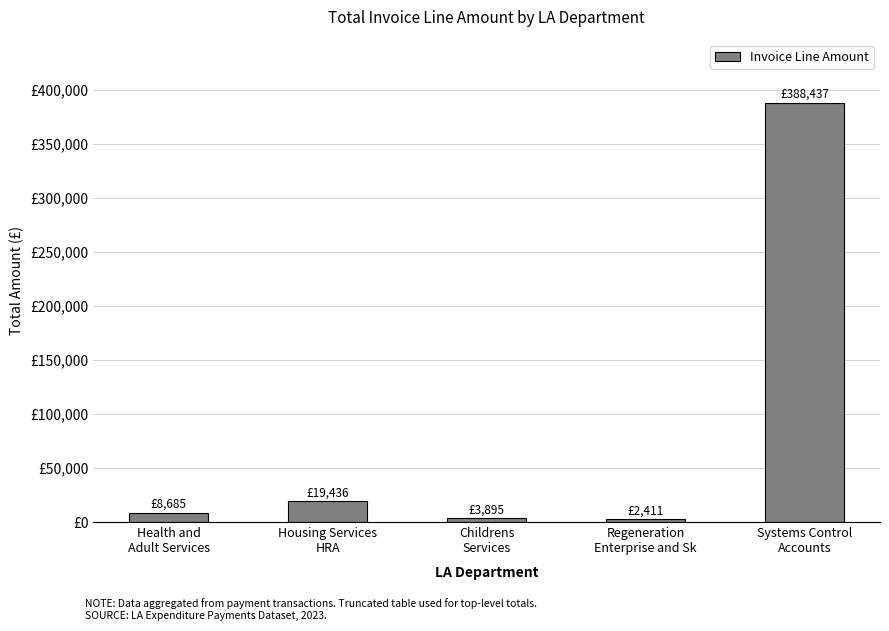

Which category has the highest value across all series?

Systems Control
Accounts